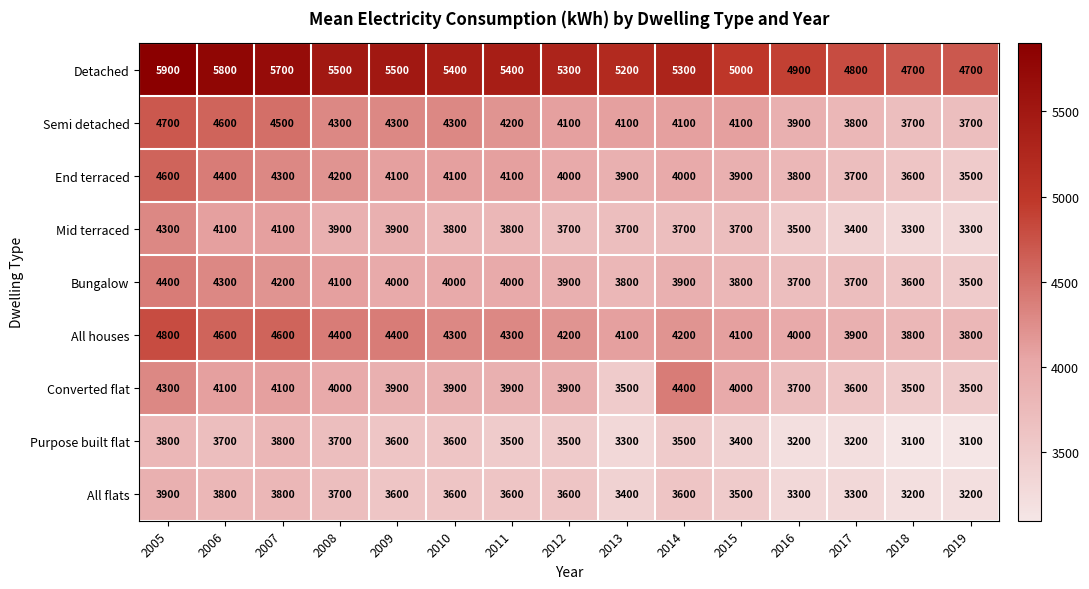

What is the total value across all series at 2010?

37000